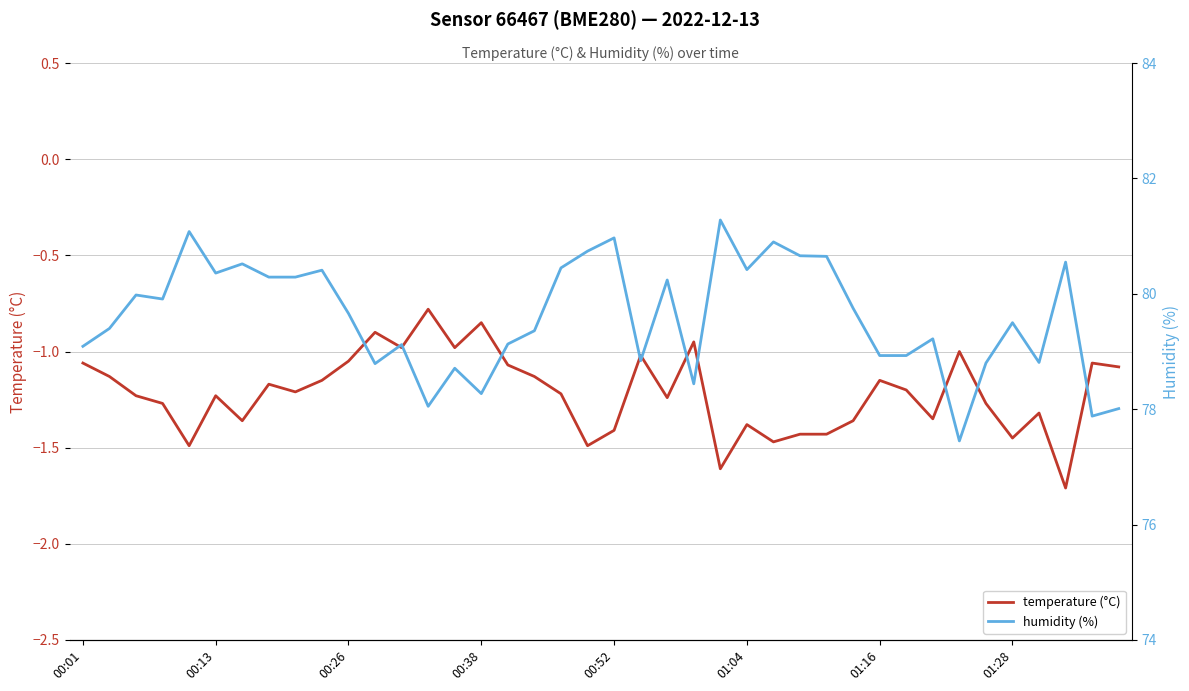

What is the lowest value of the temperature (°C) series?

-1.7